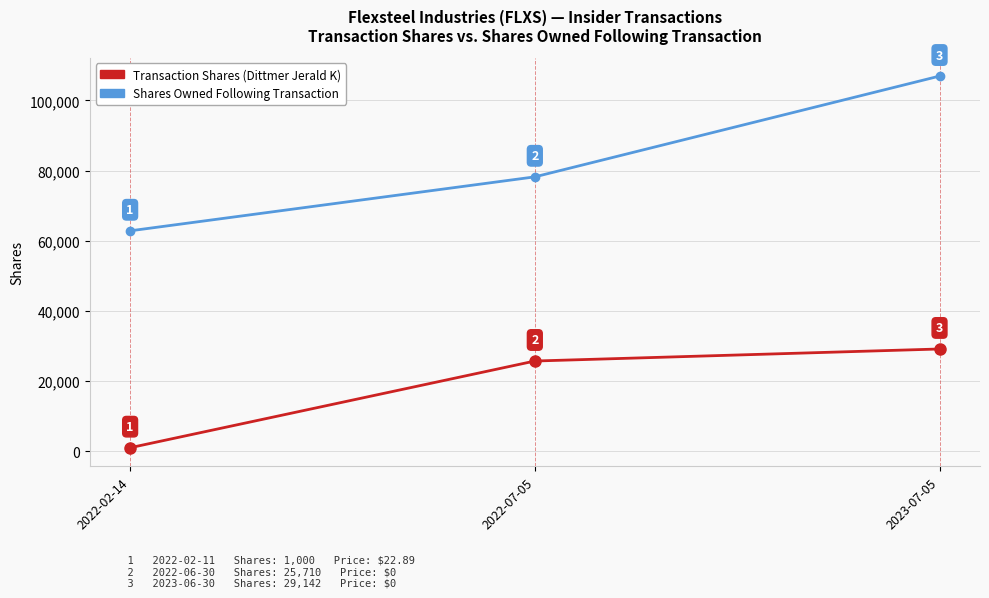

What is the total value across all series at 2023-07-05?

136070